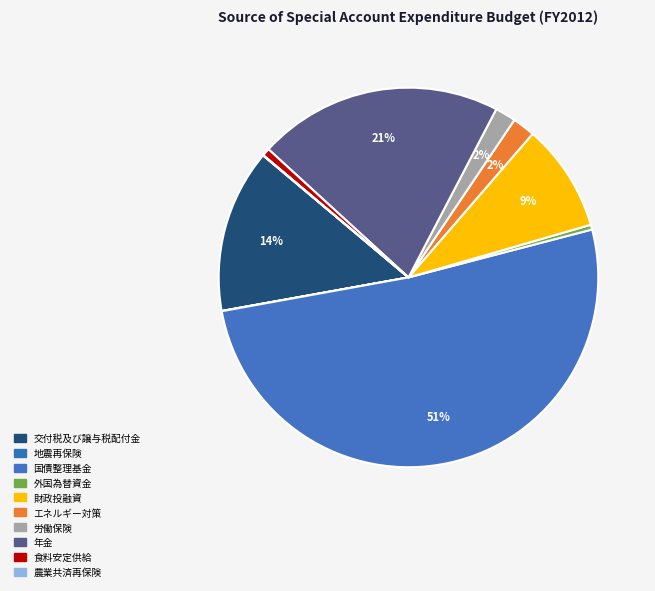

Is it true that 国債整理基金 is 39% of the pie?

False